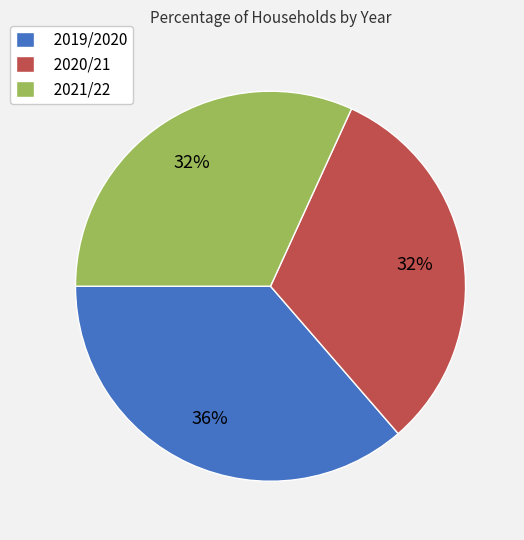

What is the ratio of the value at 2019/2020 to the value at 2020/21?

1.1